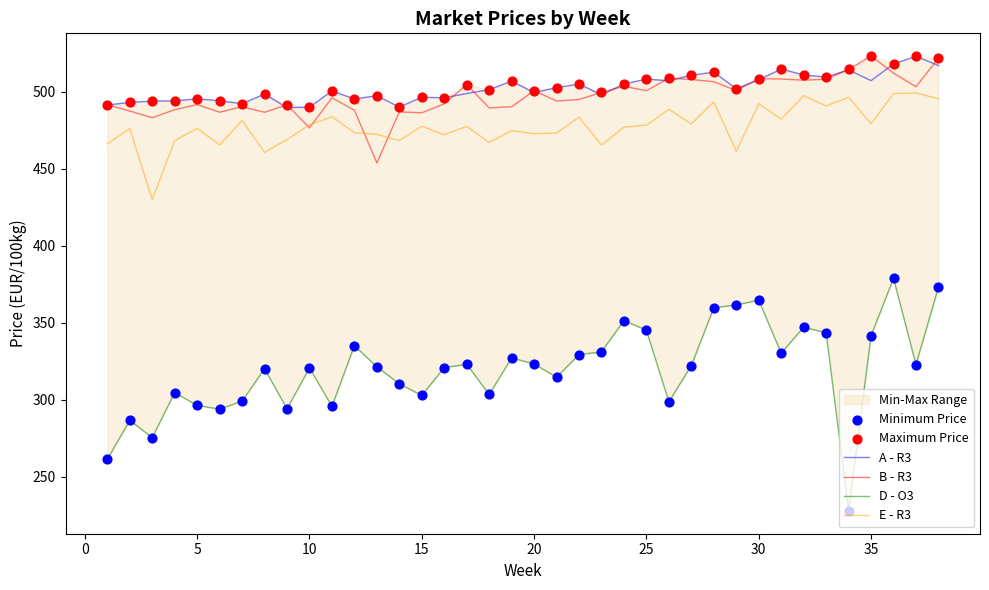

Which series has the largest total across all categories?

Maximum Price